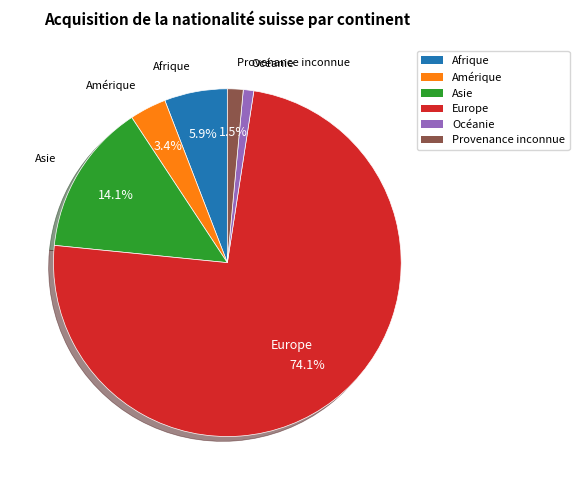

Between Asie and Amérique, which is larger?

Asie